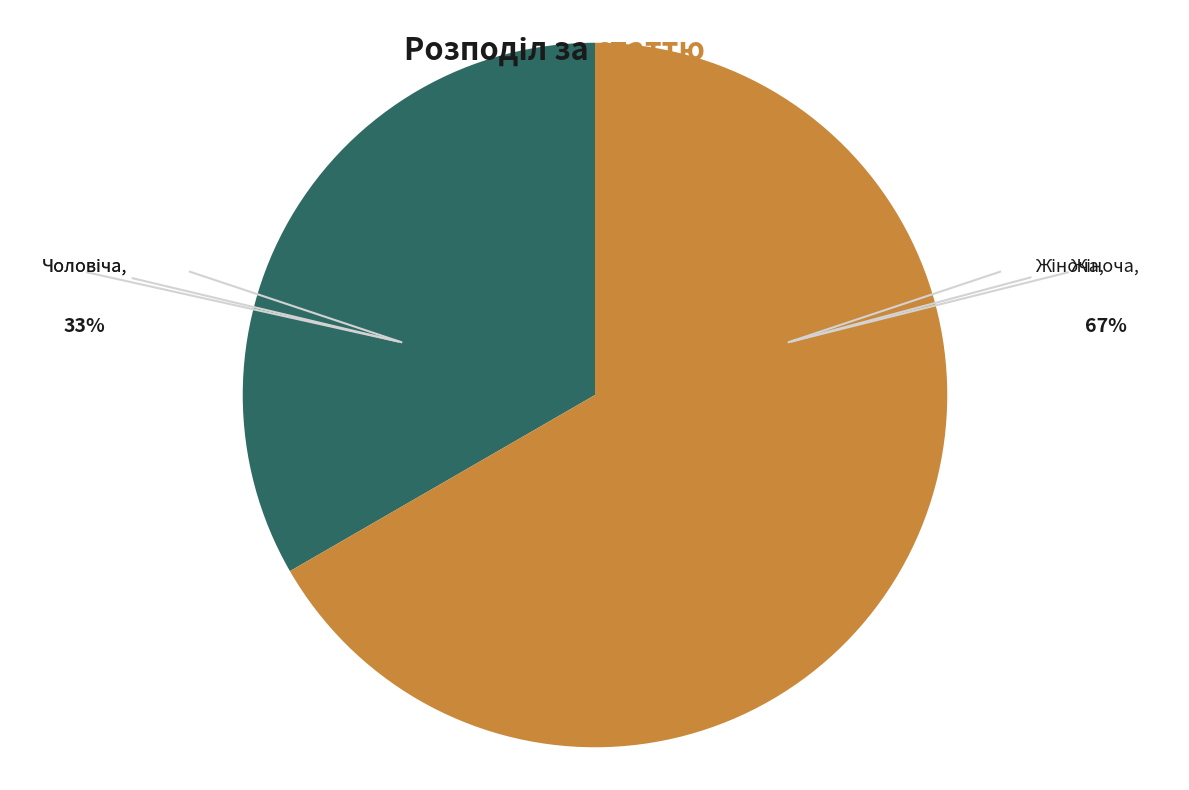

Is there any slice that represents more than half of the pie?

Yes